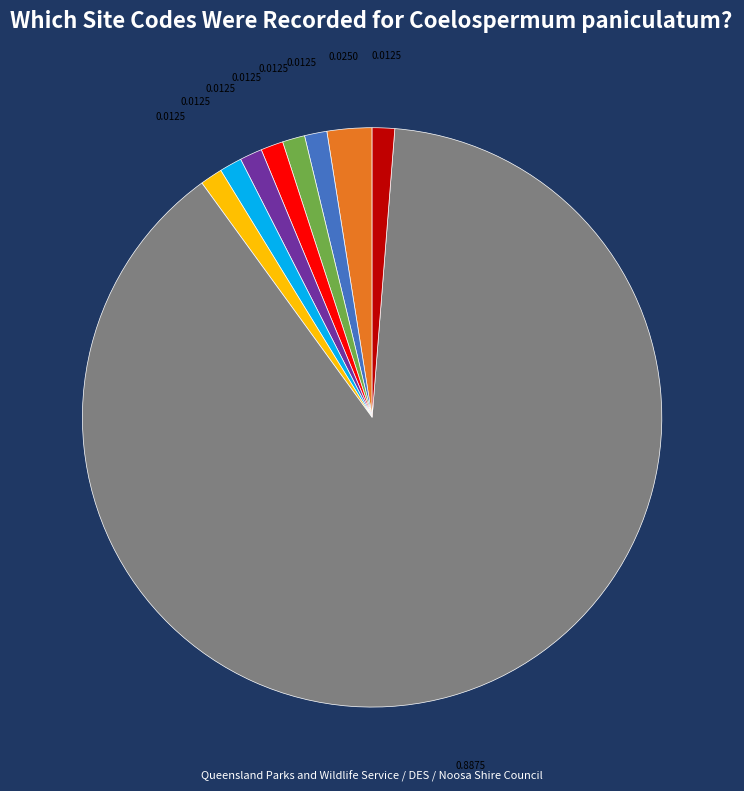

Is LST COOLFL2 the majority of the pie?

No